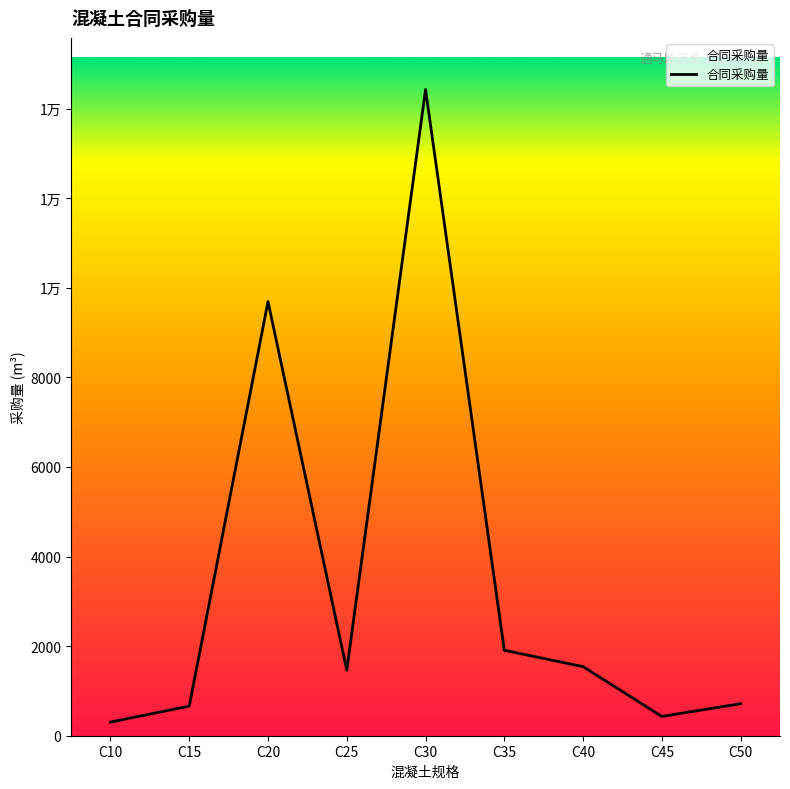

List the labels in order of value, smallest first.

C10, C45, C15, C50, C25, C40, C35, C20, C30